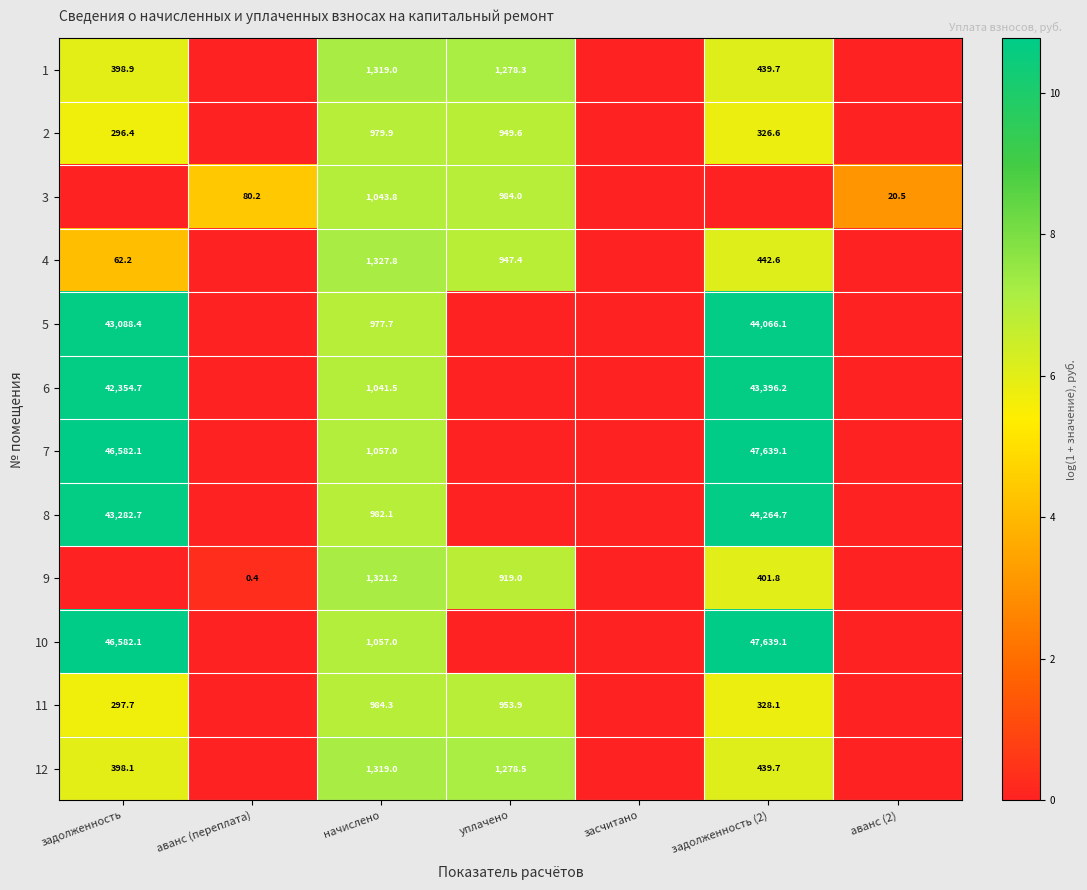

The value of 4 at задолженность is 62.2. True or false?

True